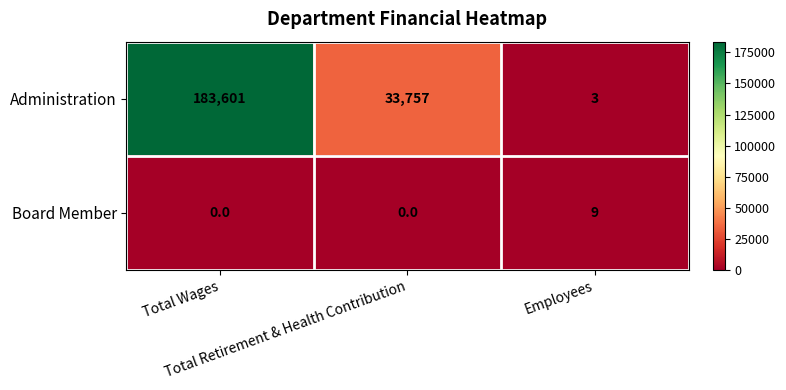

Between Total Wages and Total Retirement & Health Contribution, which series saw the biggest shift?

Administration